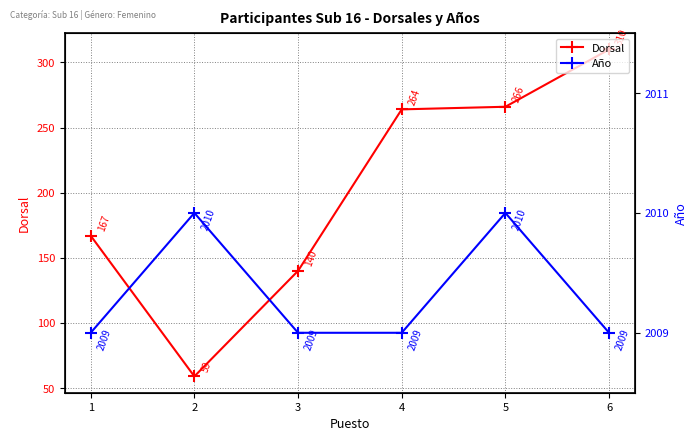

What is the spread (max minus min) of values at 1?

1842